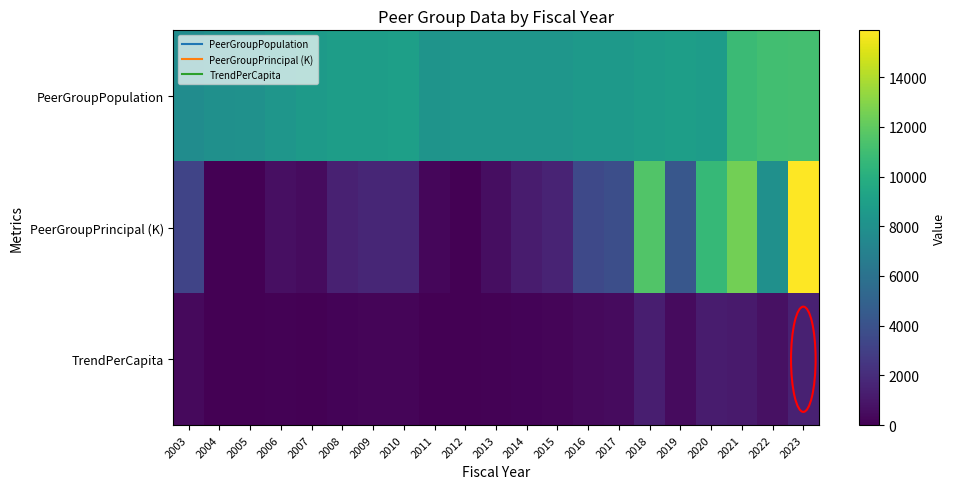

At which category is the sum across all series the highest?

2023